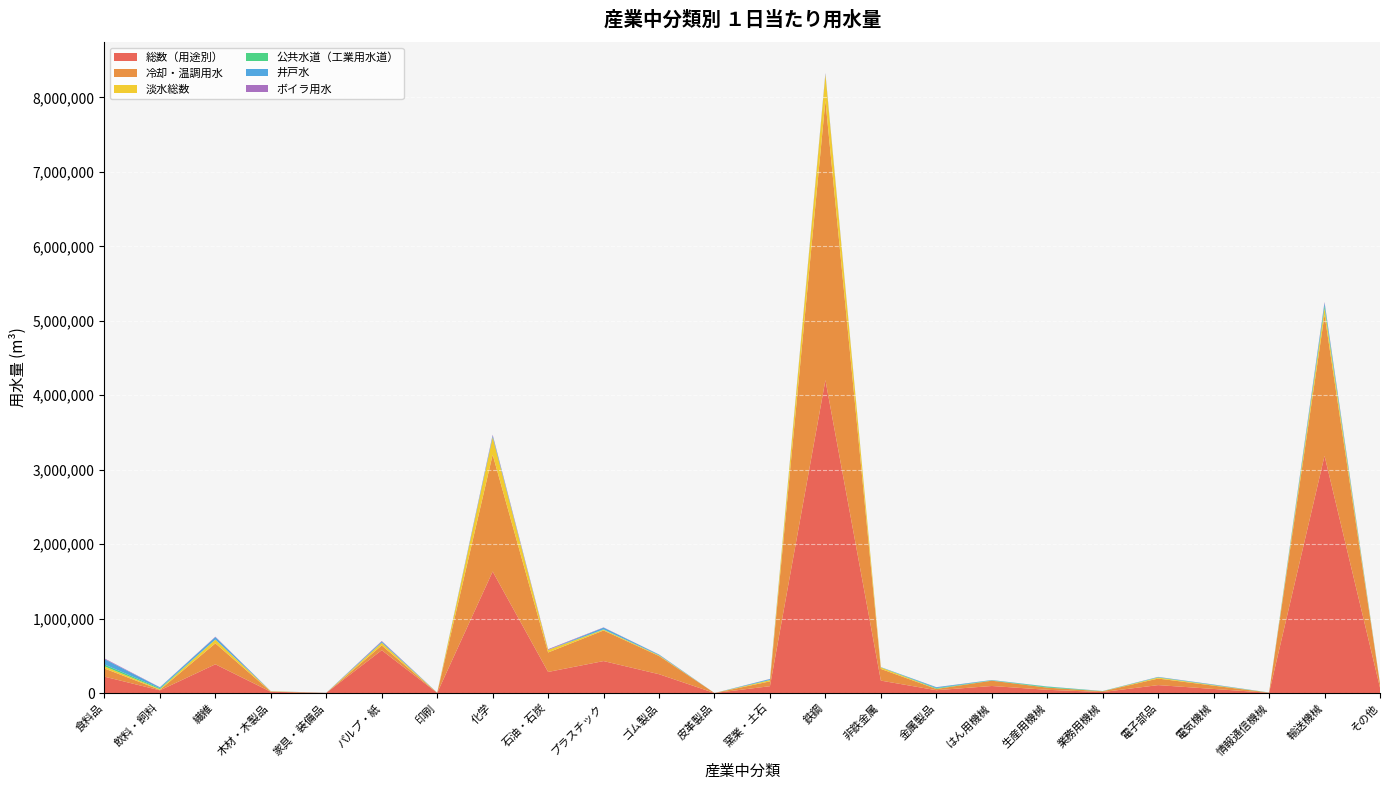

Reading left to right, extract all data points from this chart.

総数（用途別）: 食料品=219949	飲料・飼料=36094	繊維=385940	木材・木製品=16596	家具・装備品=1585	パルプ・紙=575145	印刷=2041	化学=1632256	石油・石炭=283159	プラスチック=429249	ゴム製品=252703	皮革製品=42	窯業・土石=91811	鉄鋼=4203611	非鉄金属=166685	金属製品=37749	はん用機械=94337	生産用機械=43194	業務用機械=13295	電子部品=106344	電気機械=54612	情報通信機械=3609	輸送機械=3186183	その他=72052
冷却・温調用水: 食料品=109500	飲料・飼料=7033	繊維=281176	木材・木製品=2166	家具・装備品=165	パルプ・紙=64173	印刷=687	化学=1569355	石油・石炭=261416	プラスチック=411038	ゴム製品=244846	皮革製品=1	窯業・土石=64697	鉄鋼=3753599	非鉄金属=157158	金属製品=16742	はん用機械=71102	生産用機械=29406	業務用機械=9777	電子部品=87821	電気機械=44390	情報通信機械=1579	輸送機械=1894228	その他=53138
淡水総数: 食料品=28939	飲料・飼料=9204	繊維=50591	木材・木製品=4259	家具・装備品=248	パルプ・紙=35993	印刷=23	化学=233552	石油・石炭=34453	プラスチック=10517	ゴム製品=7324	皮革製品=0	窯業・土石=16053	鉄鋼=351682	非鉄金属=19927	金属製品=2873	はん用機械=1505	生産用機械=839	業務用機械=454	電子部品=13198	電気機械=5707	情報通信機械=240	輸送機械=89485	その他=1923
公共水道（工業用水道）: 食料品=24441	飲料・飼料=12107	繊維=981	木材・木製品=751	家具・装備品=292	パルプ・紙=1442	印刷=1766	化学=4584	石油・石炭=237	プラスチック=5520	ゴム製品=3123	皮革製品=36	窯業・土石=3657	鉄鋼=4339	非鉄金属=1527	金属製品=9051	はん用機械=3098	生産用機械=11103	業務用機械=2217	電子部品=3691	電気機械=3542	情報通信機械=1643	輸送機械=32425	その他=1286
井戸水: 食料品=72514	飲料・飼料=11387	繊維=32342	木材・木製品=102	家具・装備品=1045	パルプ・紙=14737	印刷=250	化学=16856	石油・石炭=333	プラスチック=22001	ゴム製品=7976	皮革製品=6	窯業・土石=11218	鉄鋼=4256	非鉄金属=2257	金属製品=11099	はん用機械=4329	生産用機械=3478	業務用機械=1273	電子部品=4429	電気機械=4945	情報通信機械=270	輸送機械=37669	その他=192
ボイラ用水: 食料品=9791	飲料・飼料=2340	繊維=5835	木材・木製品=1078	家具・装備品=99	パルプ・紙=7722	印刷=65	化学=12809	石油・石炭=9258	プラスチック=3510	ゴム製品=1776	皮革製品=9	窯業・土石=1878	鉄鋼=11067	非鉄金属=641	金属製品=1418	はん用機械=328	生産用機械=184	業務用機械=163	電子部品=1349	電気機械=1105	情報通信機械=91	輸送機械=12615	その他=134